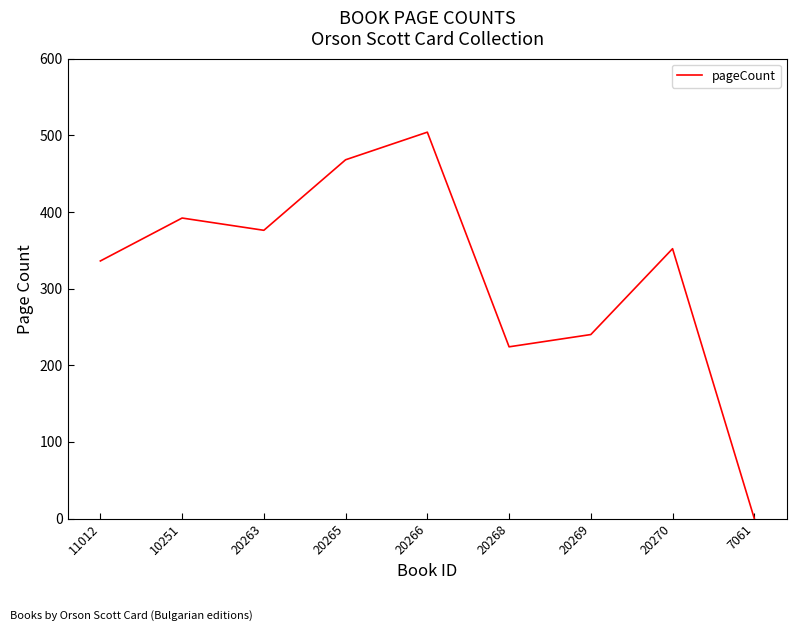

What is the change in value from 10251 to 20263?

-16